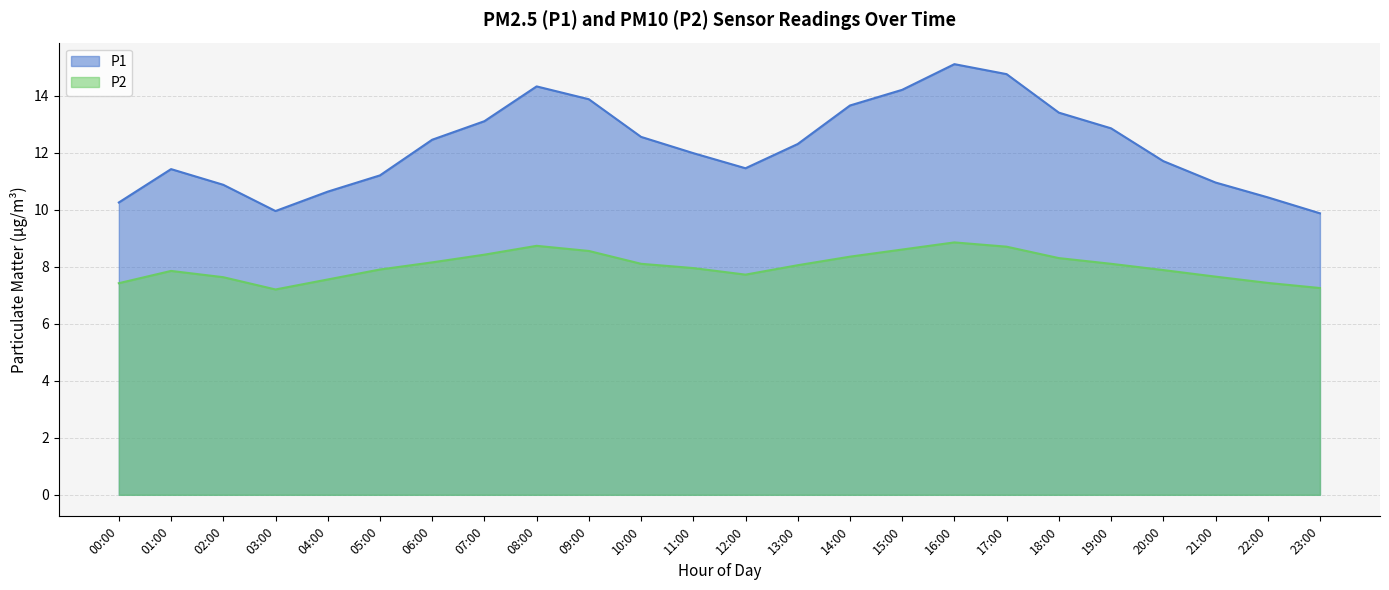

What is the difference between the second highest and minimum values in the P1 series?

4.9